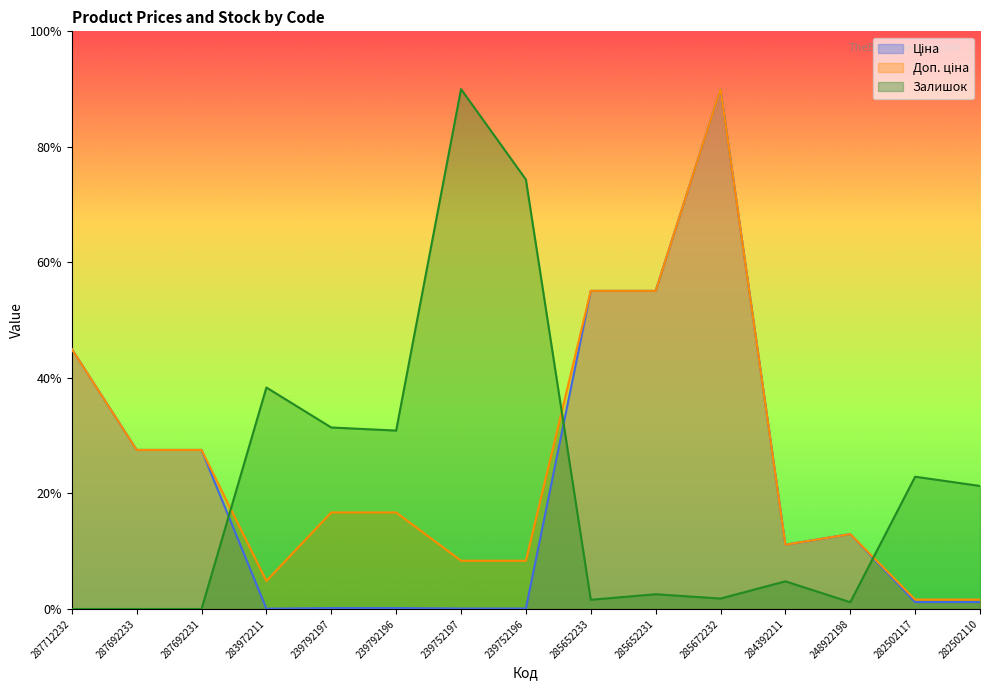

Which series has the widest spread of values?

Залишок